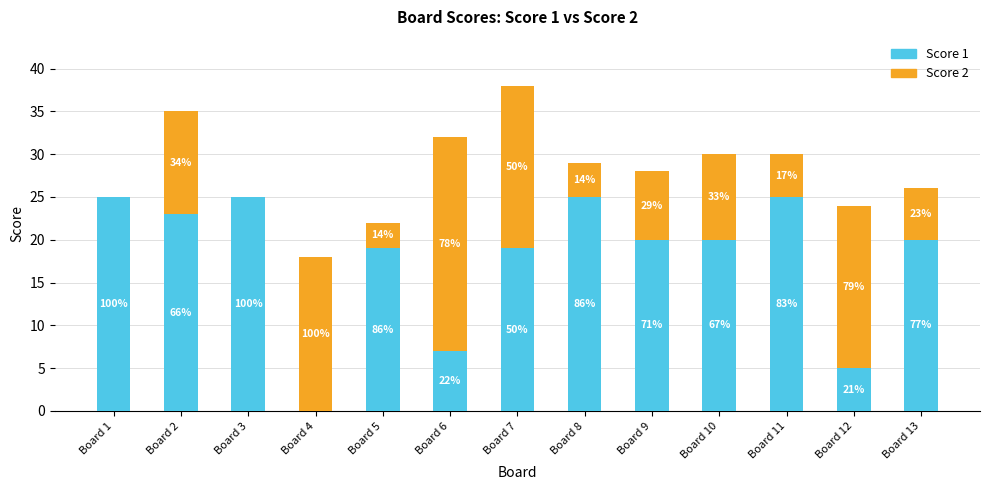

What is the average value of the Score 2 series?

10